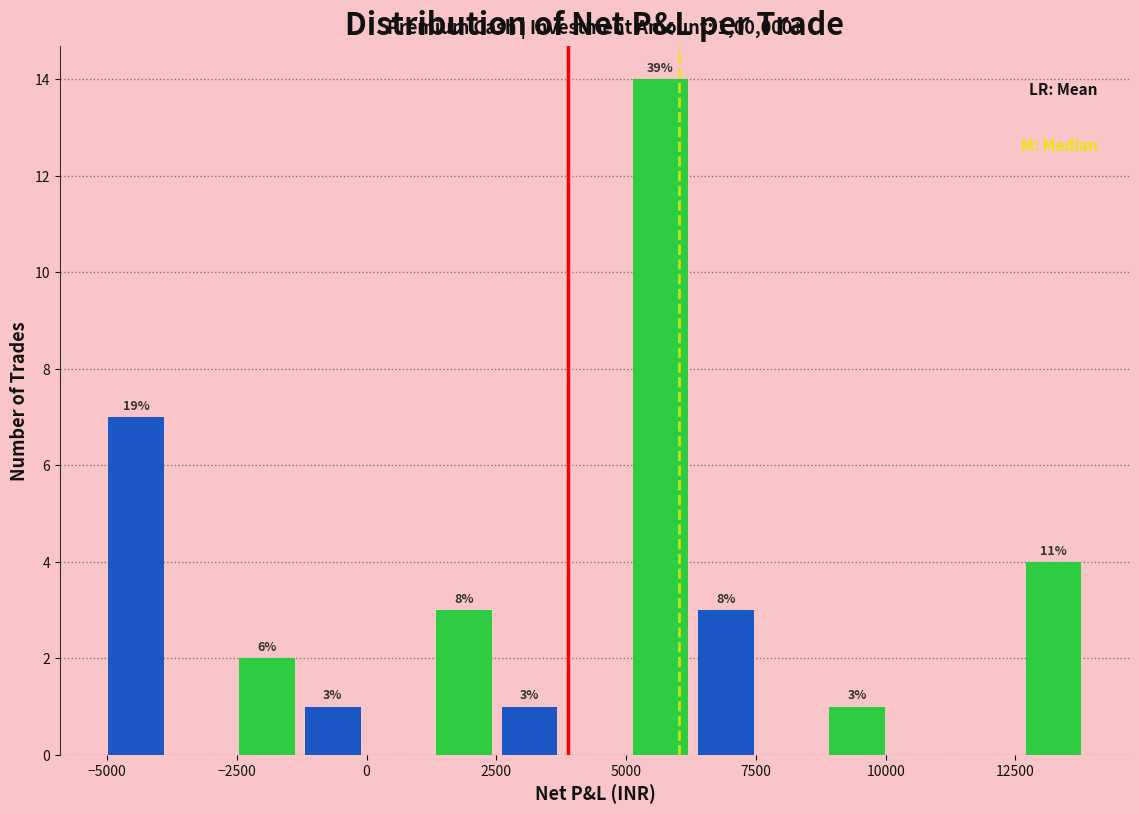

Read against the x-axis, roughly where is the centre of the tallest bar?

5500